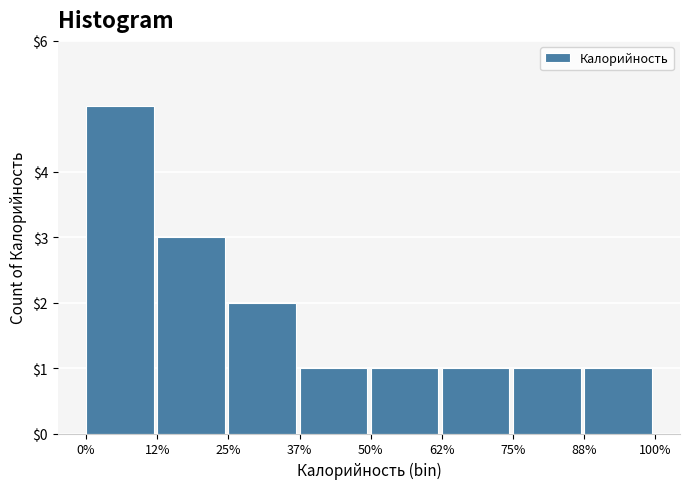

Reading right to left, transcribe all the data shown in this chart.

88%=1	75%=1	62%=1	50%=1	37%=1	25%=2	12%=3	0%=5